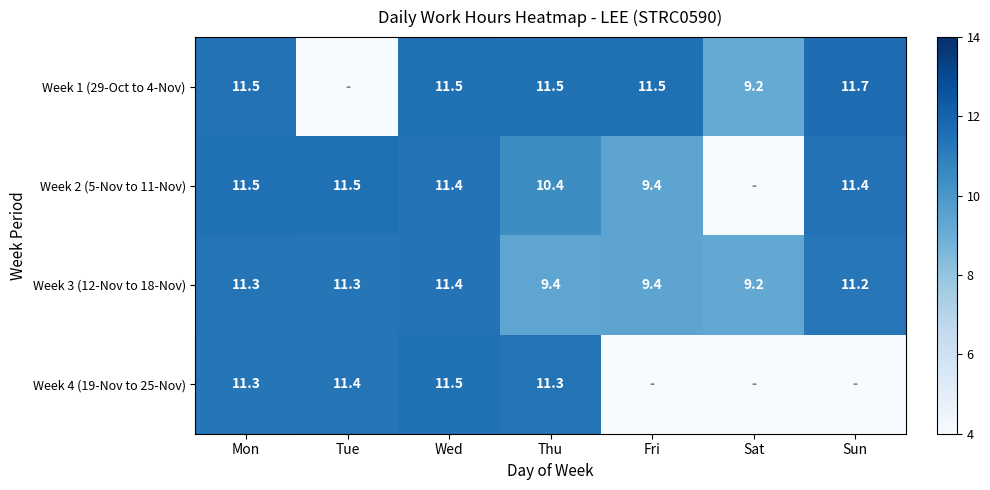

What is the maximum value shown in the chart?

11.7